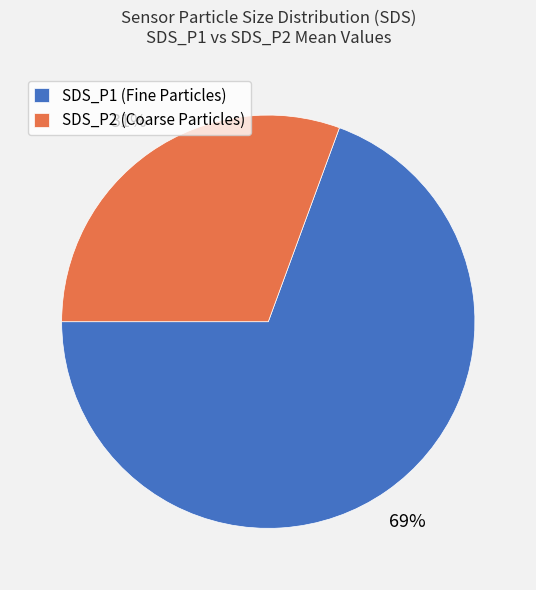

How many segments does this pie chart have?

2